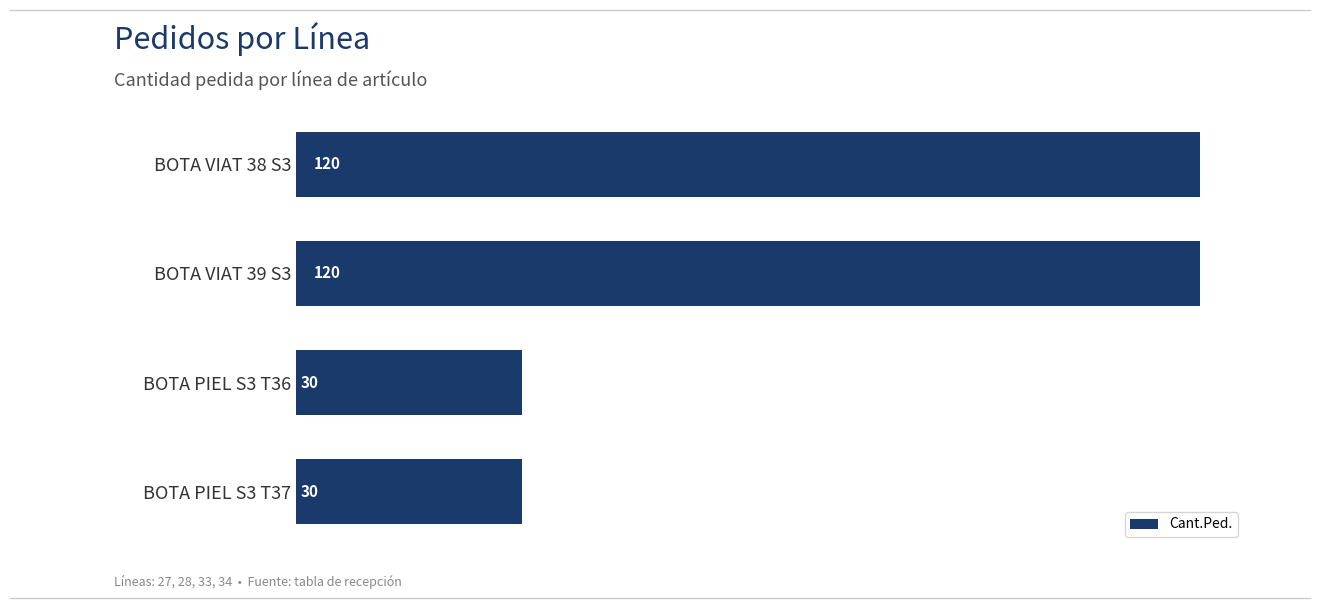

Reading top to bottom, what are all the values shown in this chart?

BOTA VIAT 38 S3=120	BOTA VIAT 39 S3=120	BOTA PIEL S3 T36=30	BOTA PIEL S3 T37=30